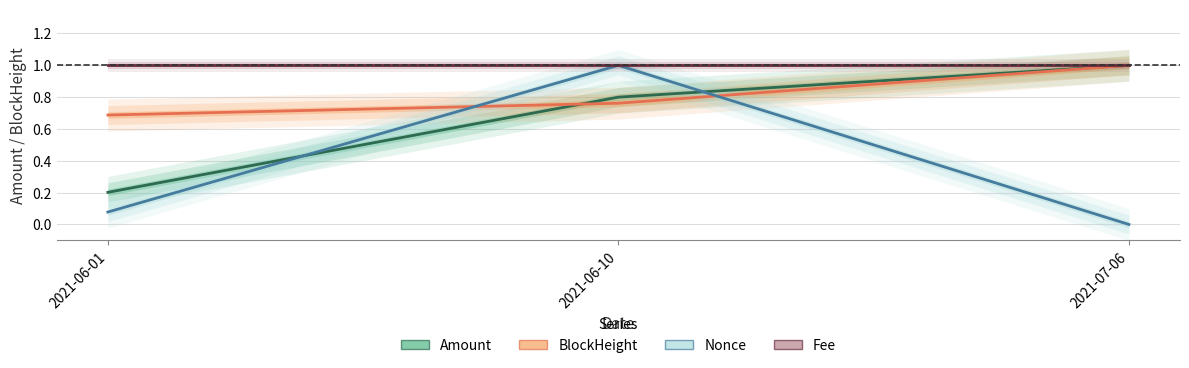

Is the value of Nonce at 2021-07-06 greater than the value of Fee at 2021-06-10?

No